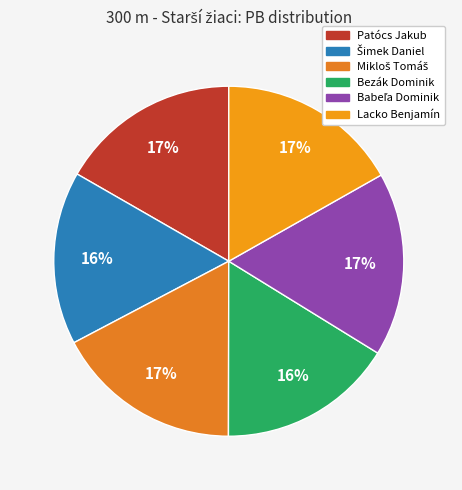

True or false: Lacko Benjamín accounts for 17% of the total.

True